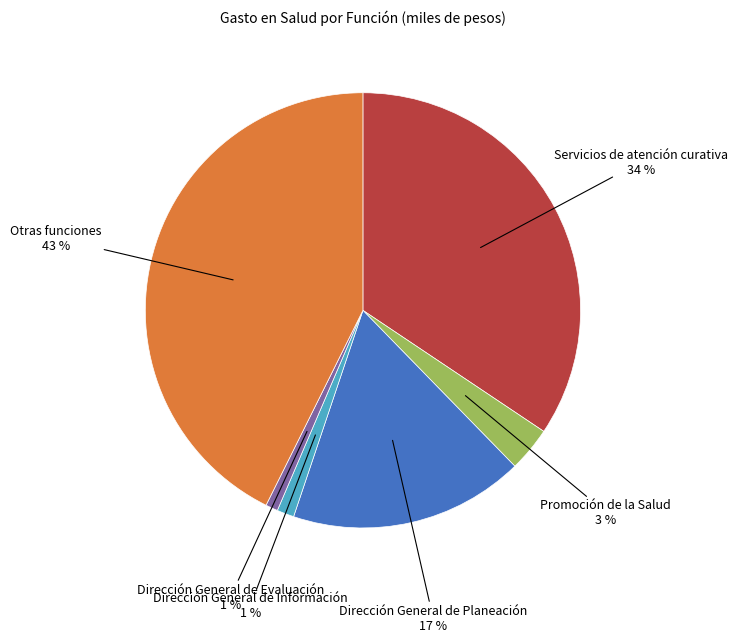

To the nearest percent, what is the difference between the largest and smallest slice percentages?

42%